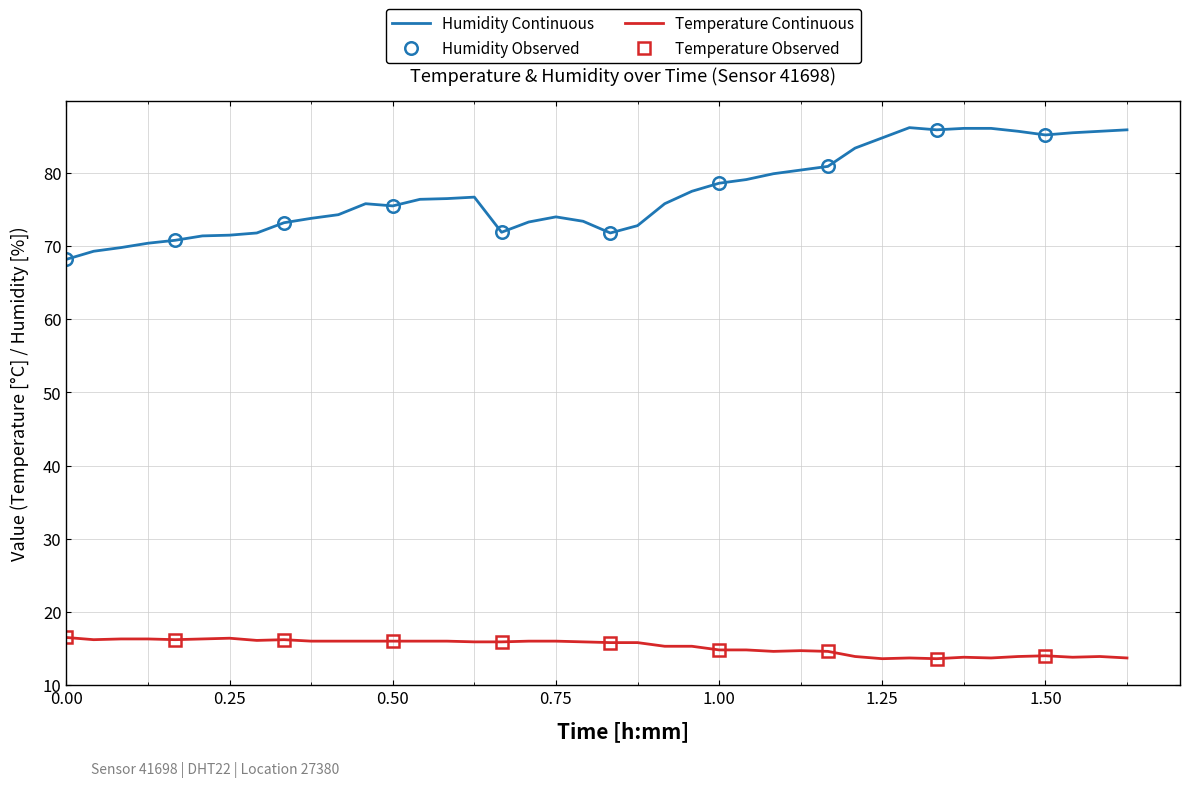

Is the value of humidity at 00:02 greater than the value of temperature at 00:19?

Yes